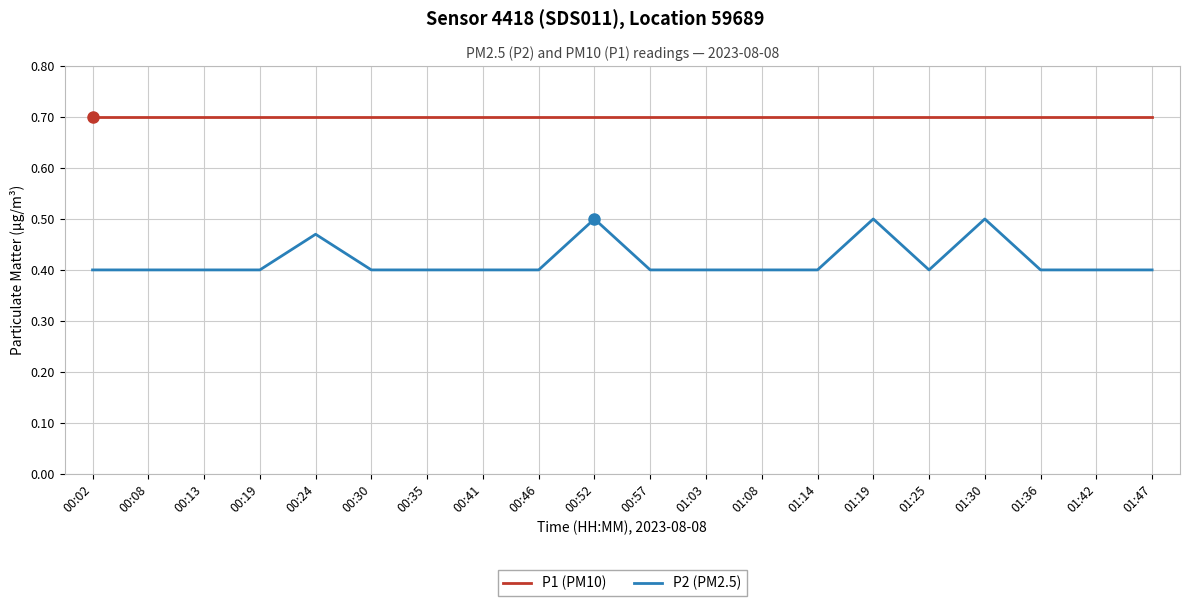

The P2 (PM2.5) series shows 0.6 at 00:13. True or false?

False